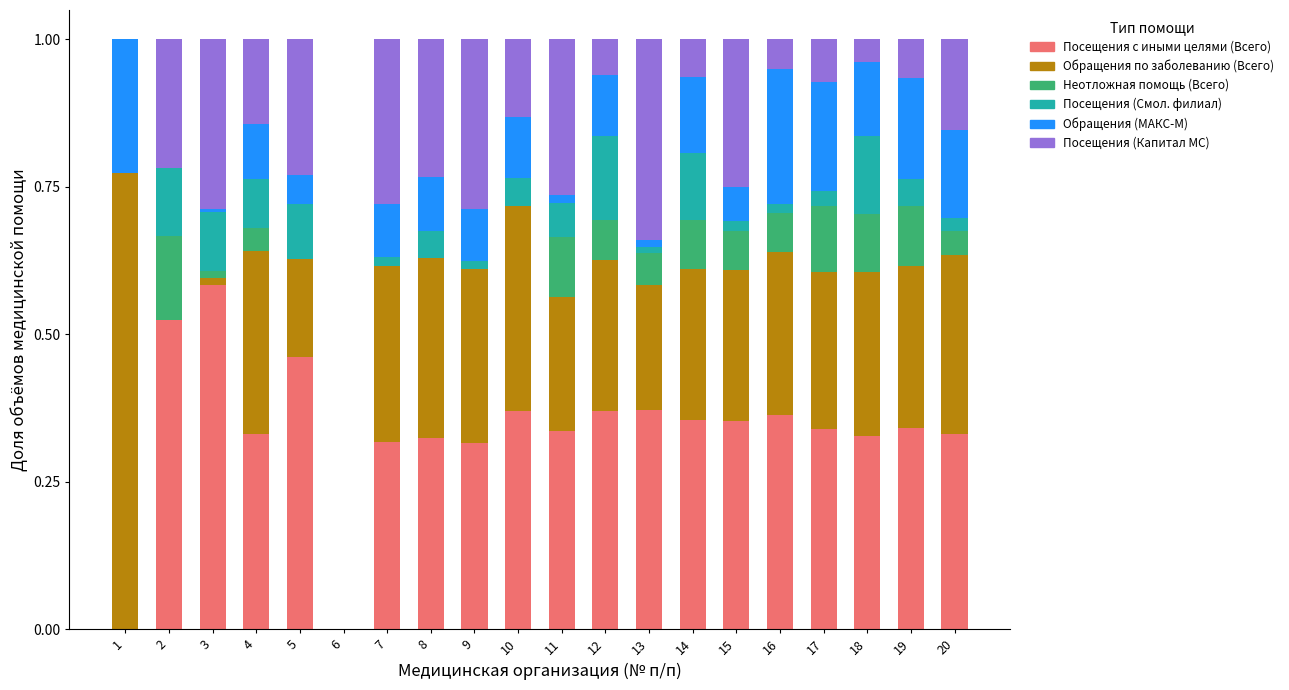

At which label does Посещения с иными целями (Всего) reach its peak?

3